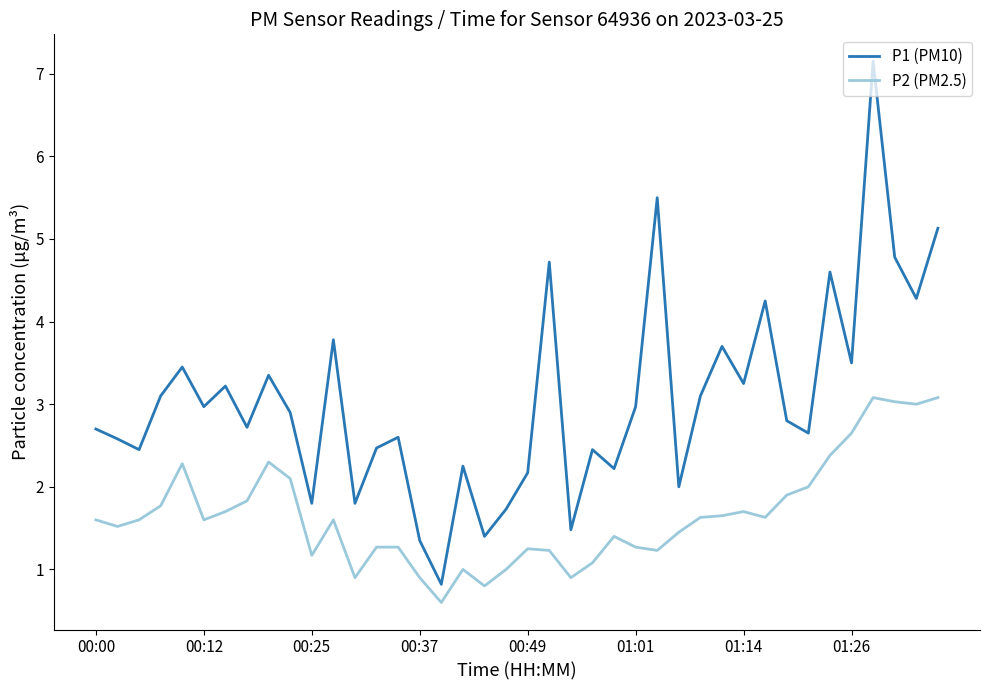

List the series in order of their overall mean, highest first.

P1 (PM10), P2 (PM2.5)